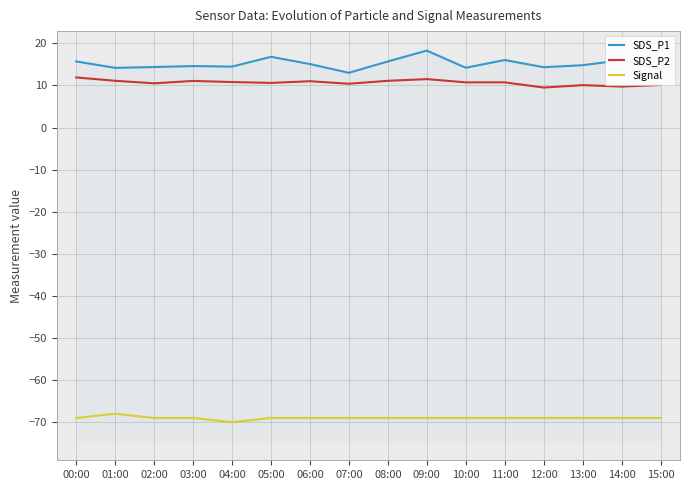

How many lines are shown in the chart?

3